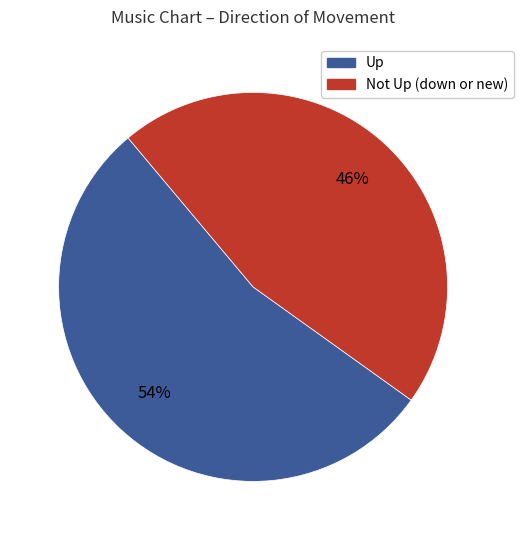

How many segments does this pie chart have?

2